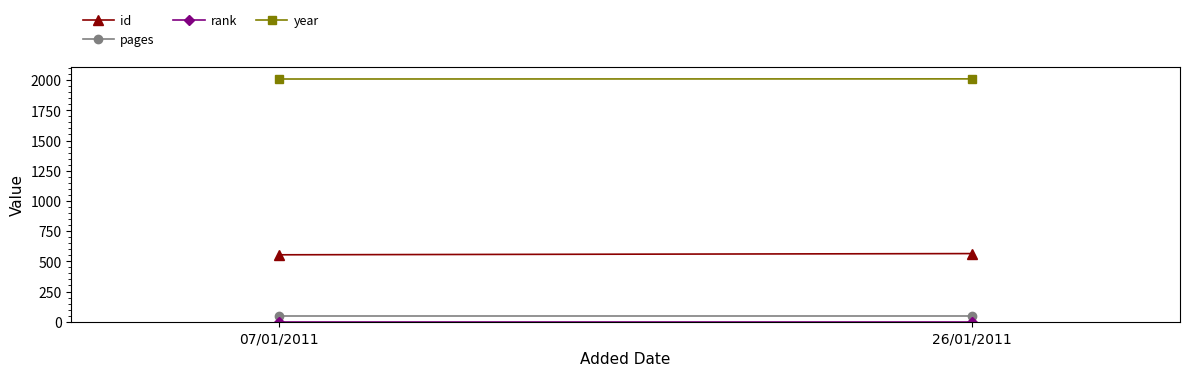

What is the total value across all series at 26/01/2011?

2623